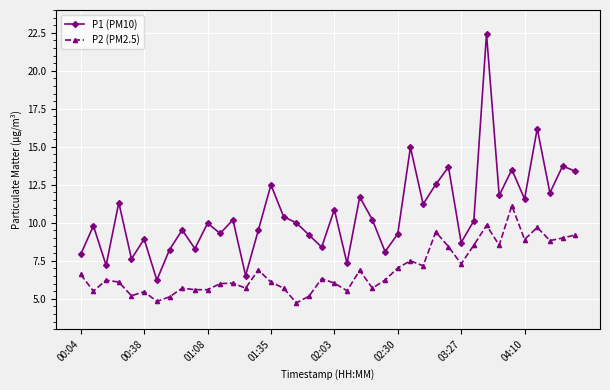

What is the value of the P1 (PM10) point at the 10th from the left?

8.3